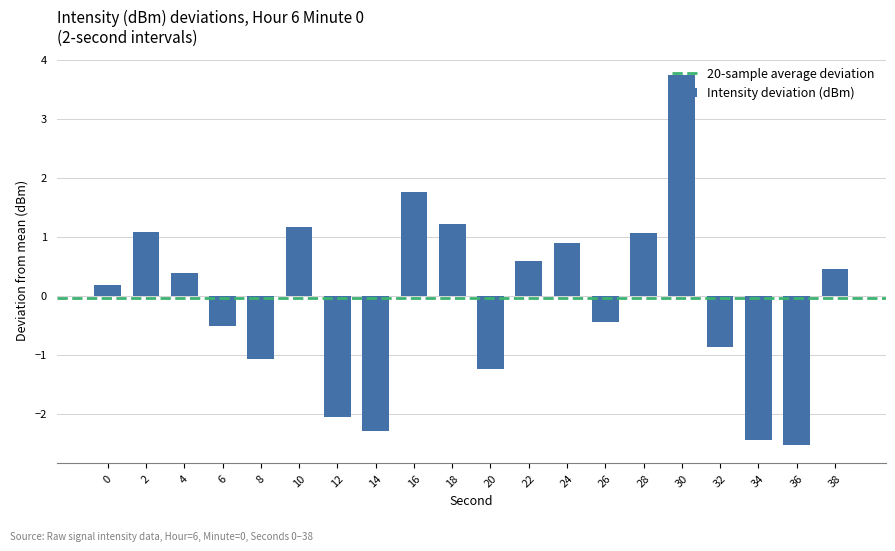

Which label corresponds to the largest value in the chart?

30